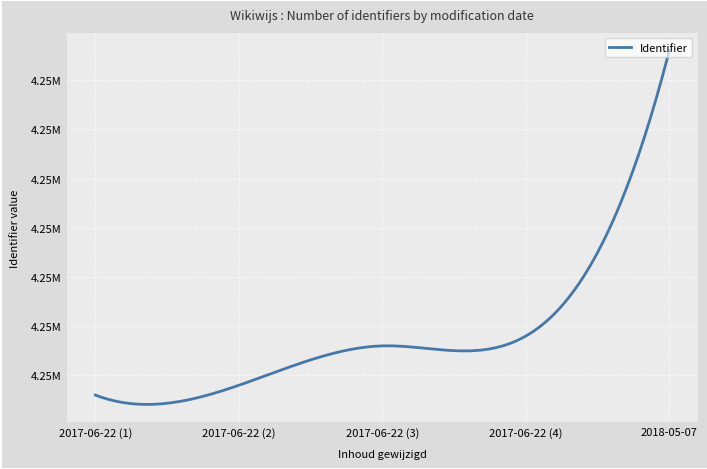

What is the maximum value shown in the chart?

4253228